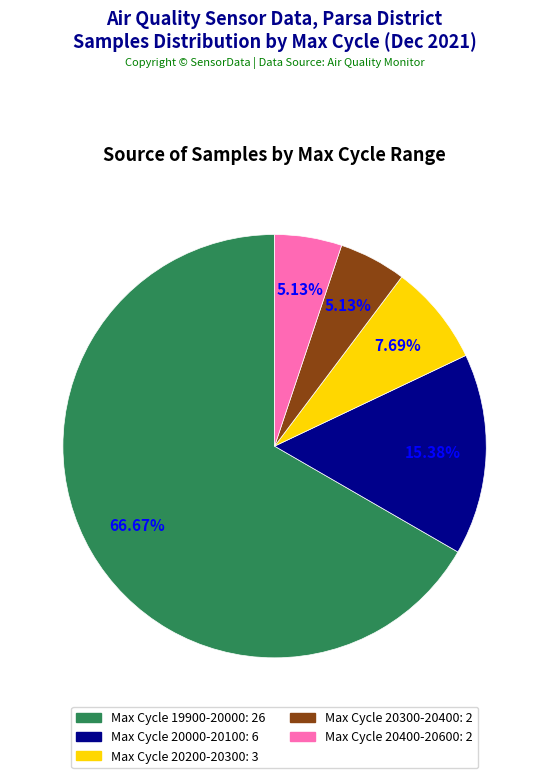

How many segments does this pie chart have?

5